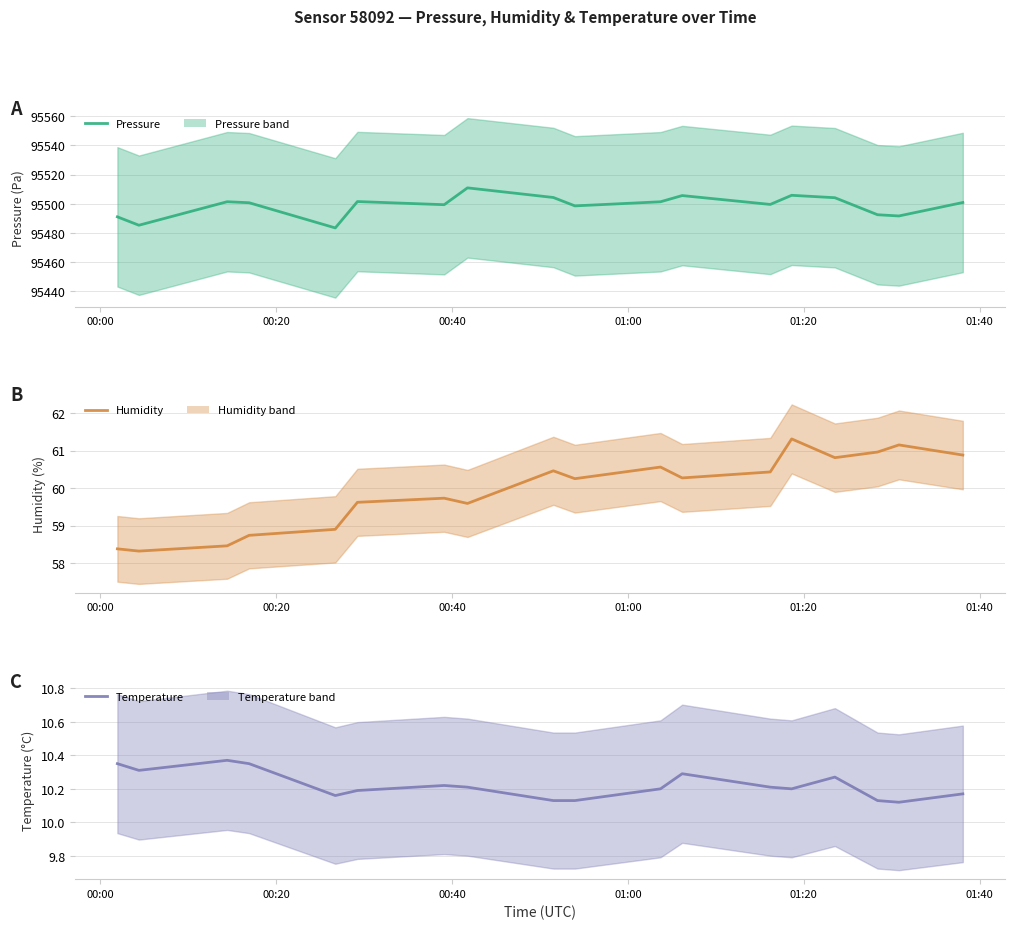

Reading left to right, list all the values displayed in this chart.

pressure: 95491.1	95485.3	95501.4	95500.8	95483.5	95501.6	95499.4	95510.9	95504.3	95498.6	95501.4	95505.7	95499.6	95505.8	95504.2	95492.5	95491.7	95500.9
humidity: 58.4	58.3	58.5	58.7	58.9	59.6	59.7	59.6	60.5	60.2	60.6	60.3	60.4	61.3	60.8	61.0	61.1	60.9
temperature: 10.3	10.3	10.4	10.3	10.2	10.2	10.2	10.2	10.1	10.1	10.2	10.3	10.2	10.2	10.3	10.1	10.1	10.2